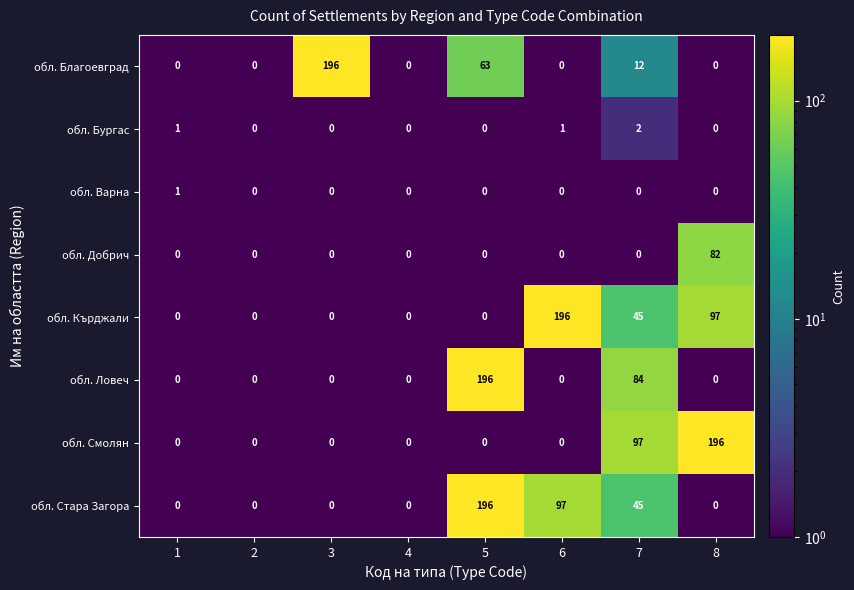

At which category is the sum across all series the highest?

5